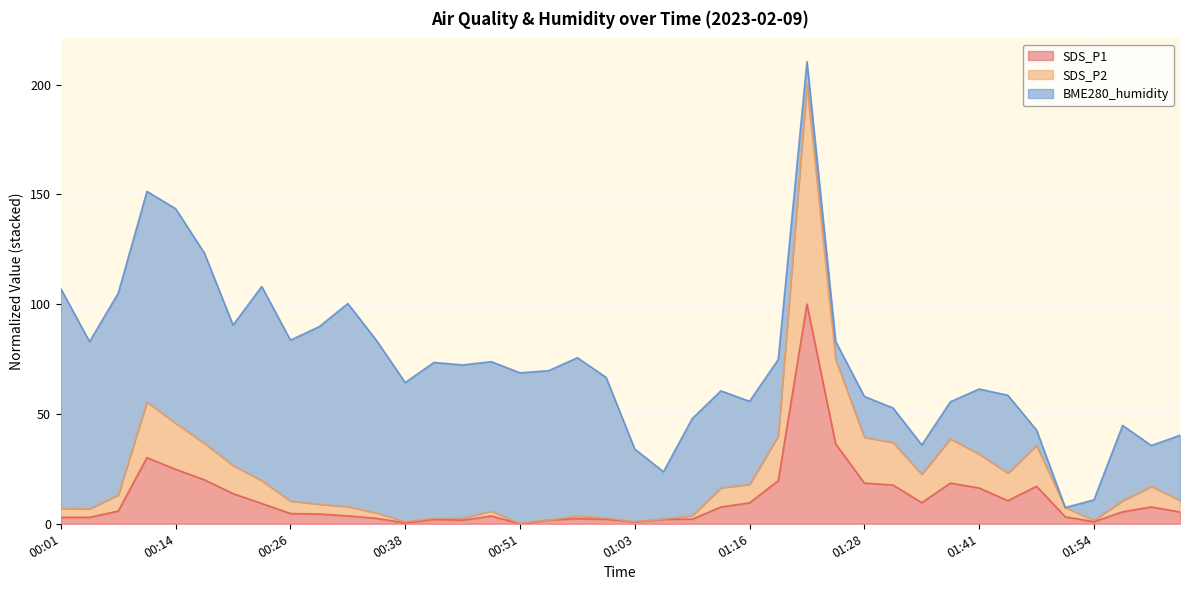

What are all the series names shown in the legend?

SDS_P1, SDS_P2, BME280_humidity